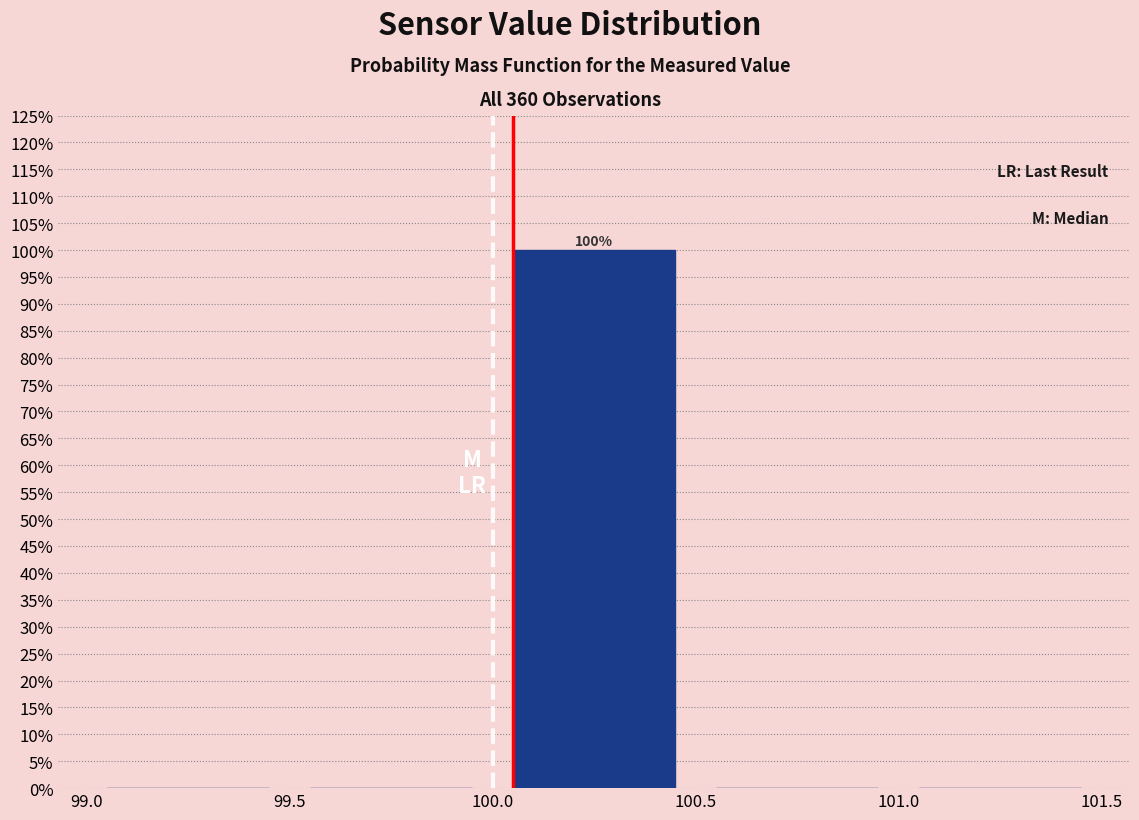

Which range on the x-axis has the tallest bar?

100.0 to 100.5